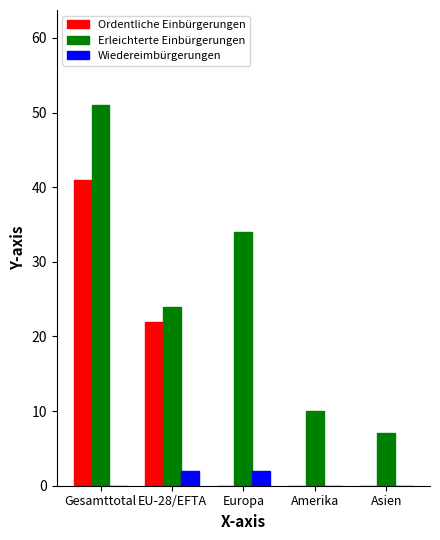

Where is Ordentliche Einbürgerungen nearest to the value 20?

EU-28/EFTA